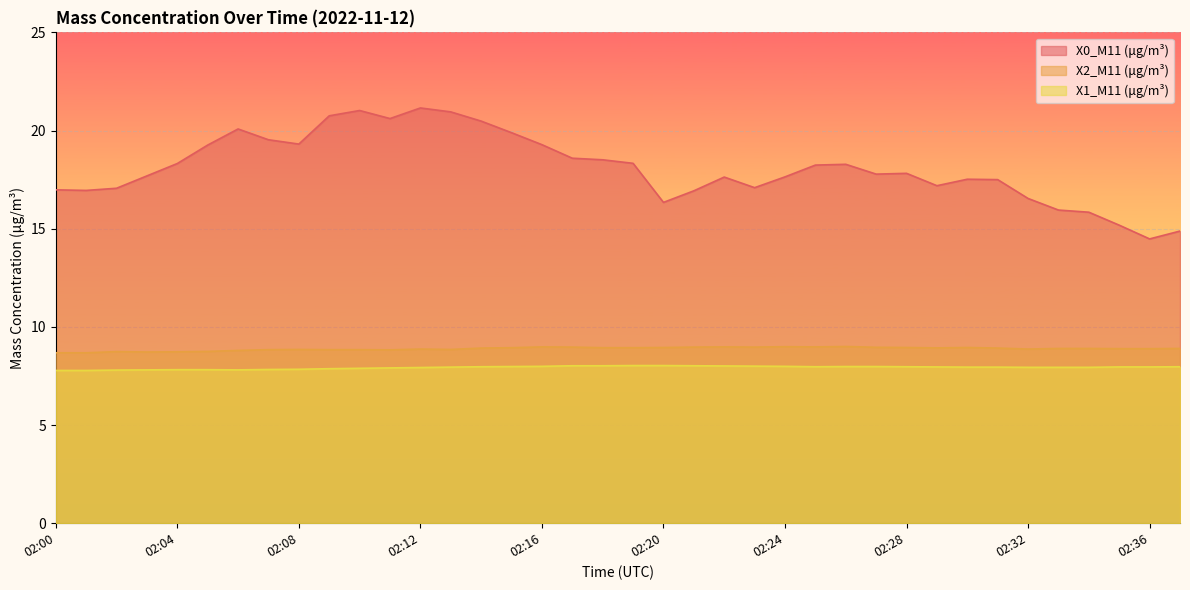

True or false: X0_M11 (μg/m³) and X1_M11 (μg/m³) cross at least once.

False